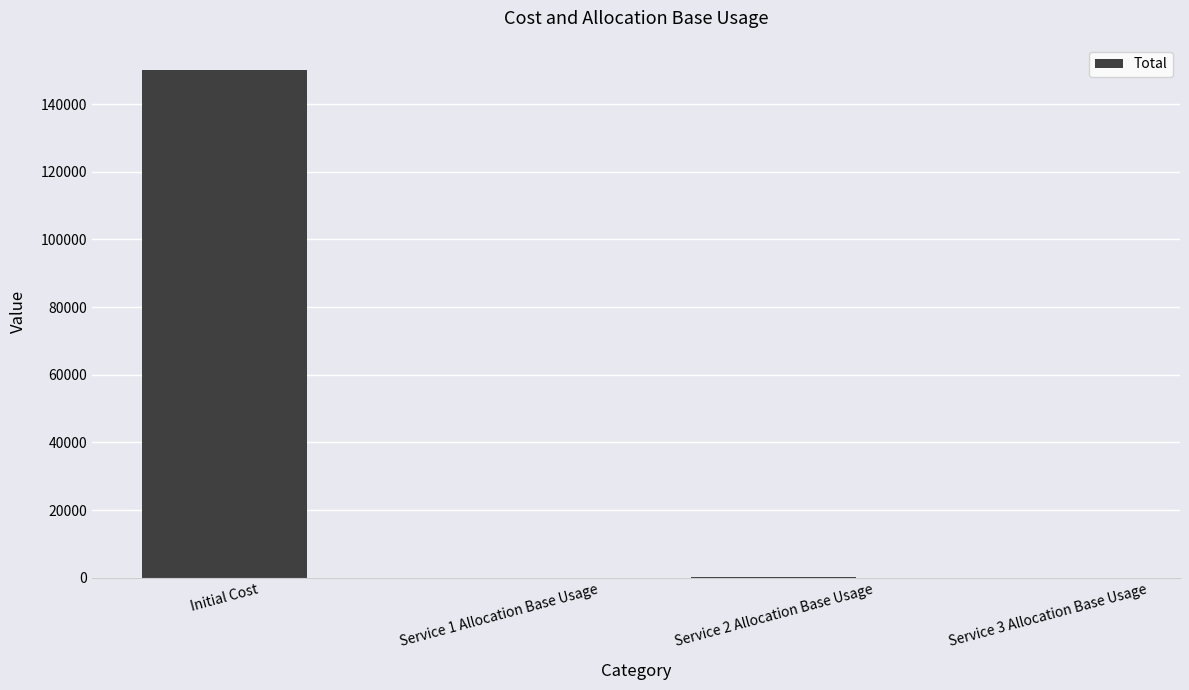

What value does the data have at Initial Cost, to the nearest 10?

150000